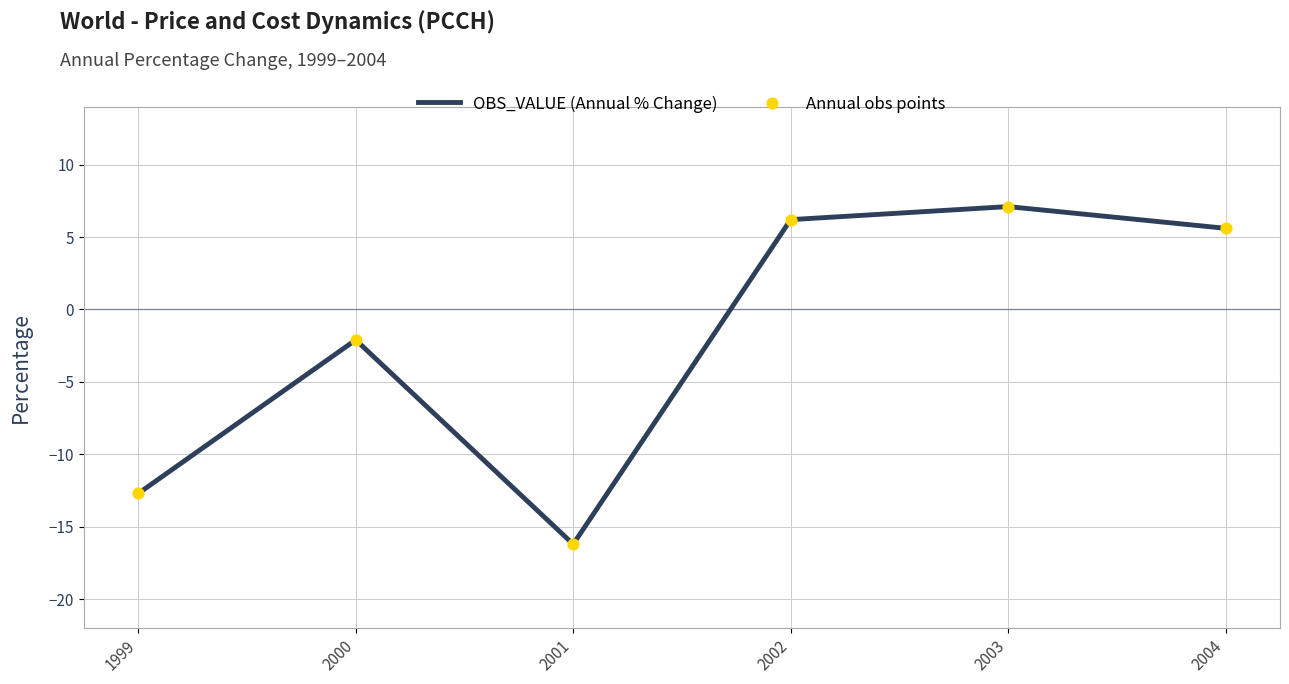

What value does the data have at 2001?

-16.2